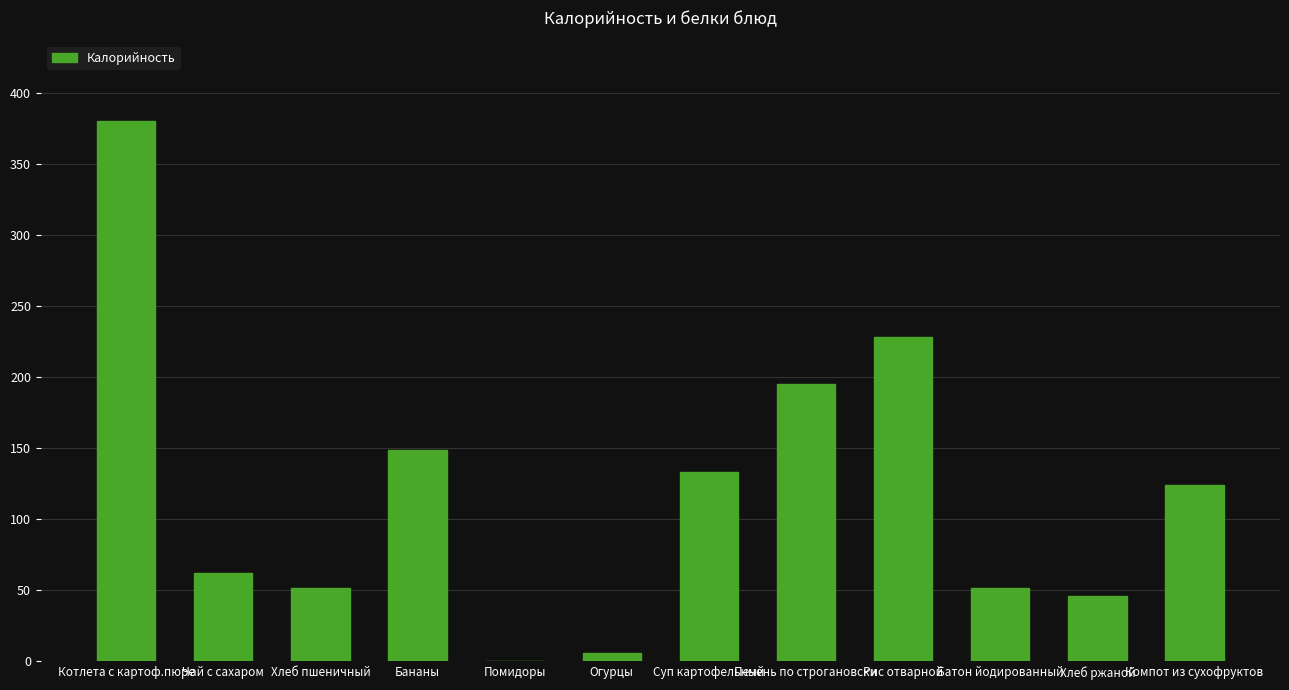

What is the sum of all values?

1427